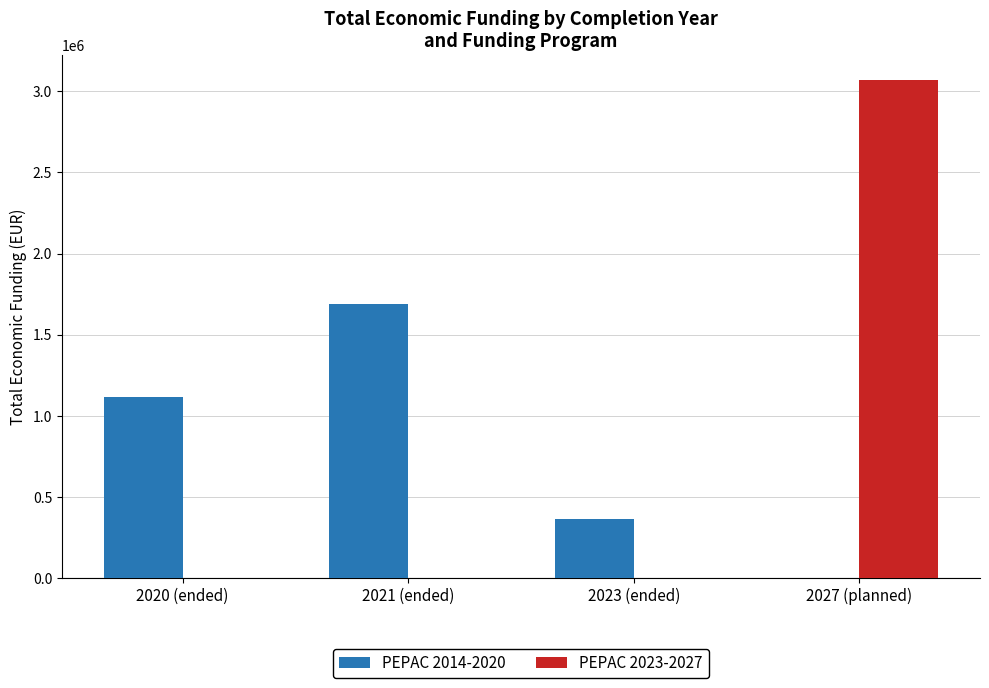

Are the bars grouped side by side (vs. stacked)?

Yes